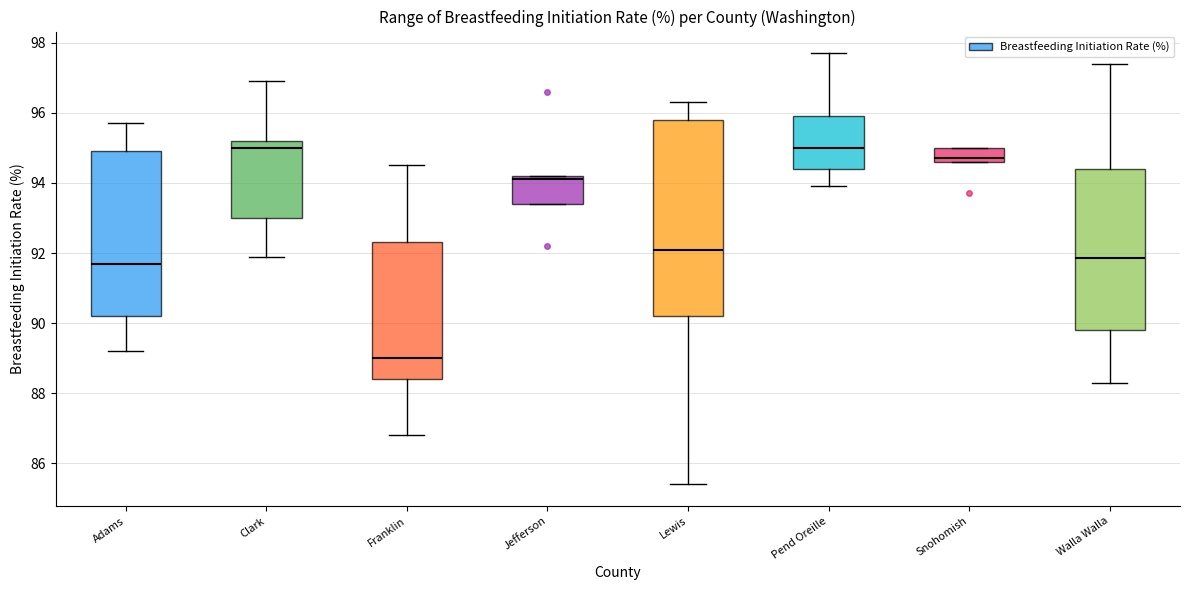

Which box is the tallest, from its lower edge to its upper edge?

Lewis